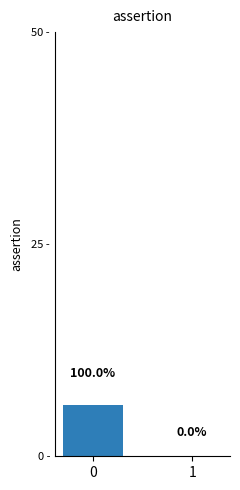

How many data points are less than 6?

1